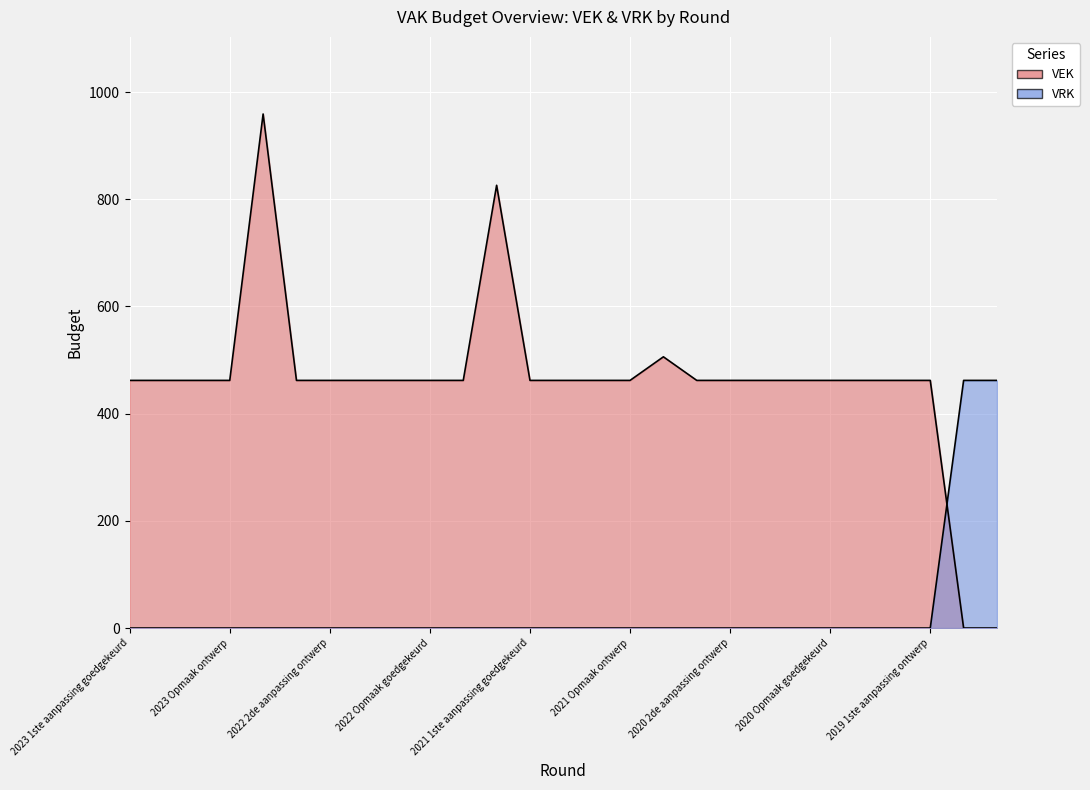

What is the sum of all VRK values?

924